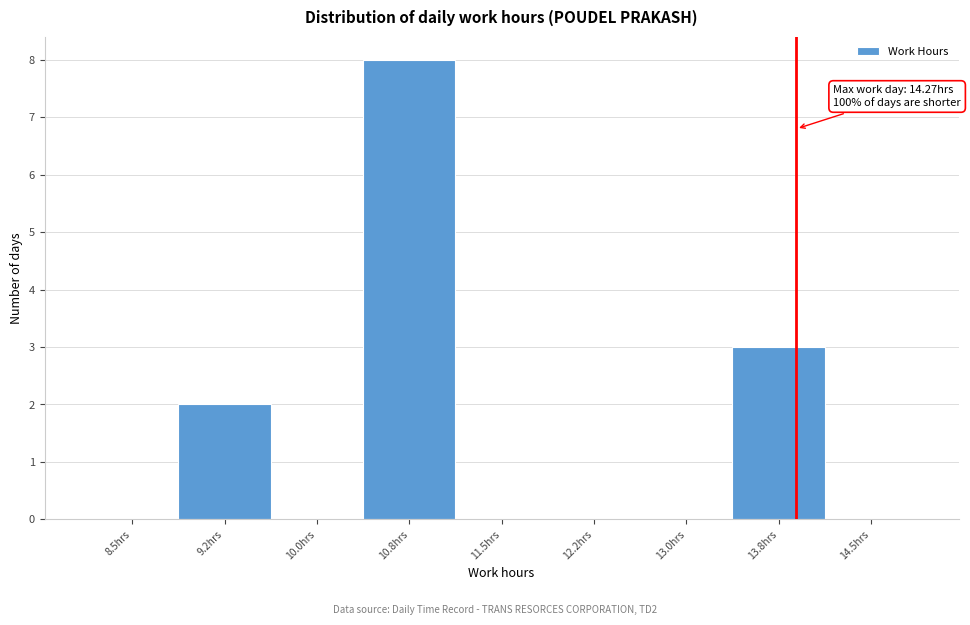

Reading left to right, extract all data points from this chart.

8.5hrs=0	9.2hrs=2	10.0hrs=0	10.8hrs=8	11.5hrs=0	12.2hrs=0	13.0hrs=0	13.8hrs=3	14.5hrs=0